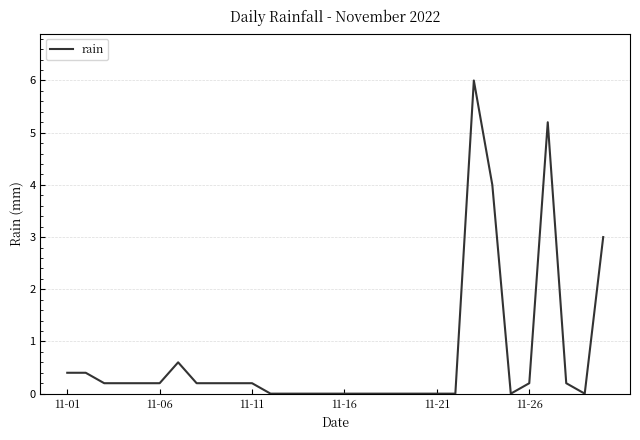

Reading right to left, extract all data points from this chart.

3.0	0.0	0.2	5.2	0.2	0.0	4.0	6.0	0.0	0.0	0.0	0.0	0.0	0.0	0.0	0.0	0.0	0.0	0.0	0.2	0.2	0.2	0.2	0.6	0.2	0.2	0.2	0.2	0.4	0.4